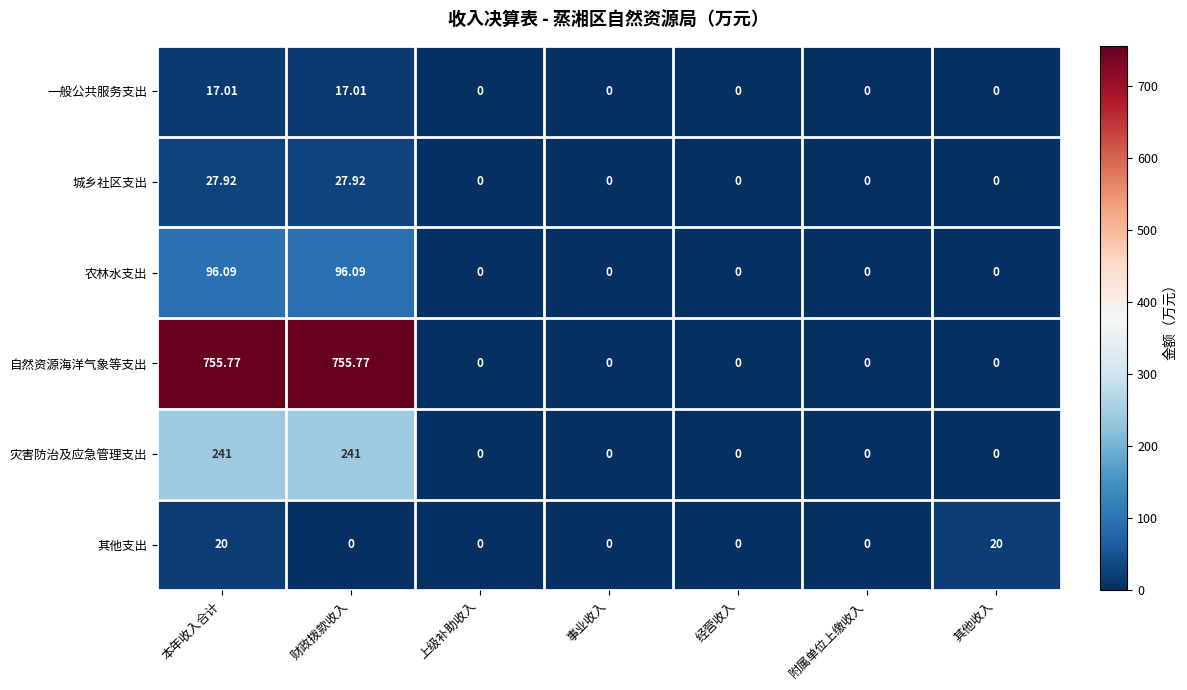

Which series has the widest spread of values?

自然资源海洋气象等支出